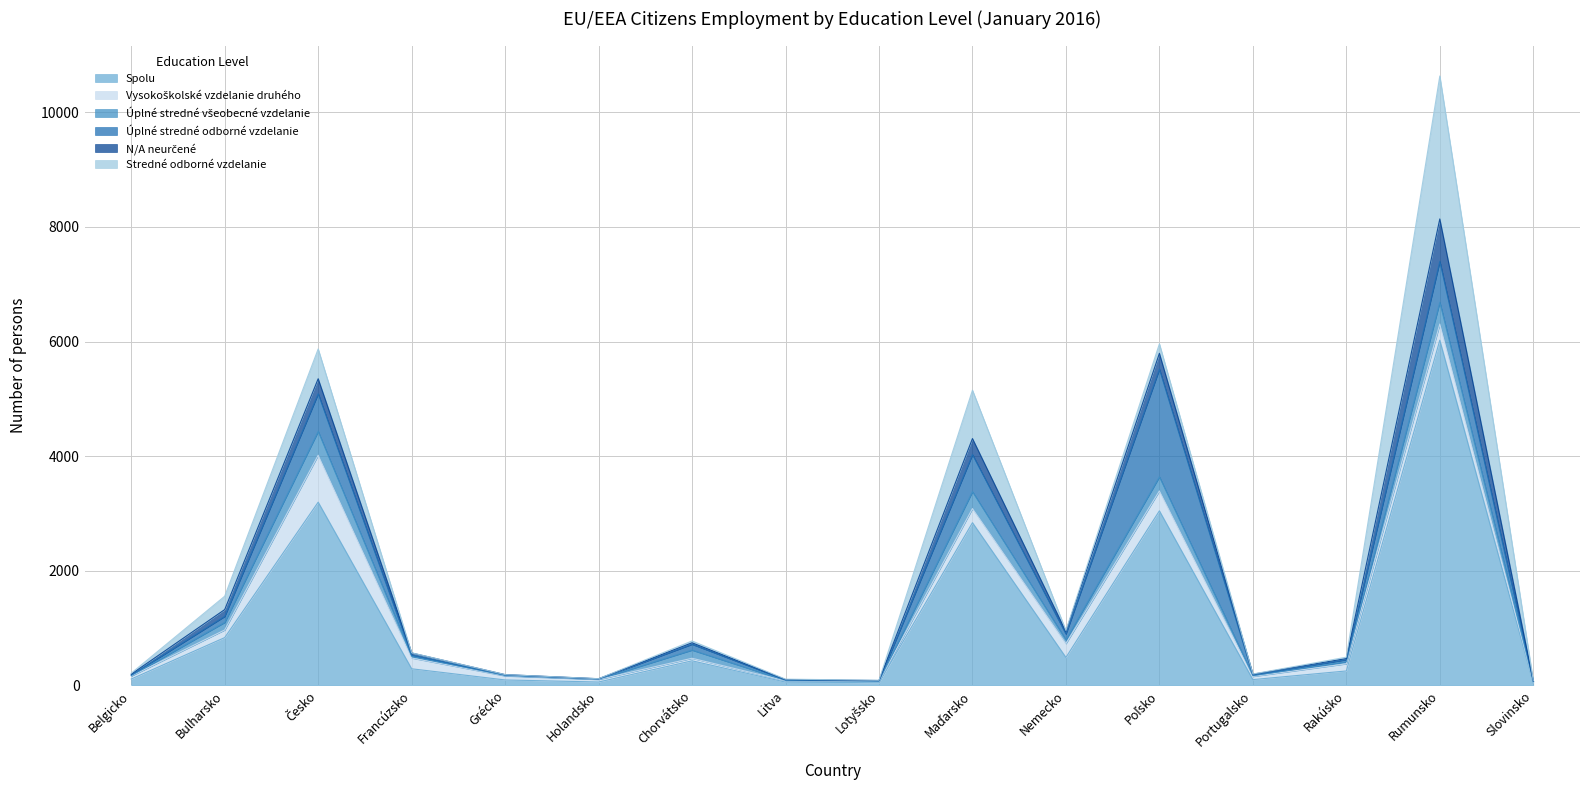

Which series ends up on top after the final intersection of Vysokoškolské vzdelanie druhého and N/A neurčené?

Vysokoškolské vzdelanie druhého